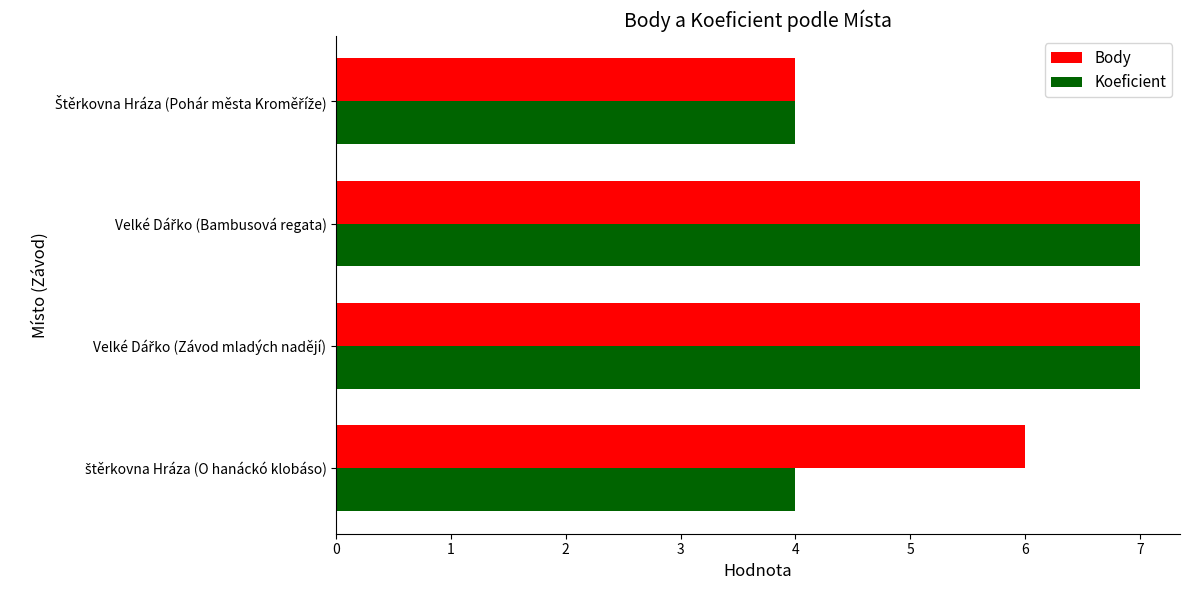

List the series in order of their overall mean, lowest first.

Koeficient, Body